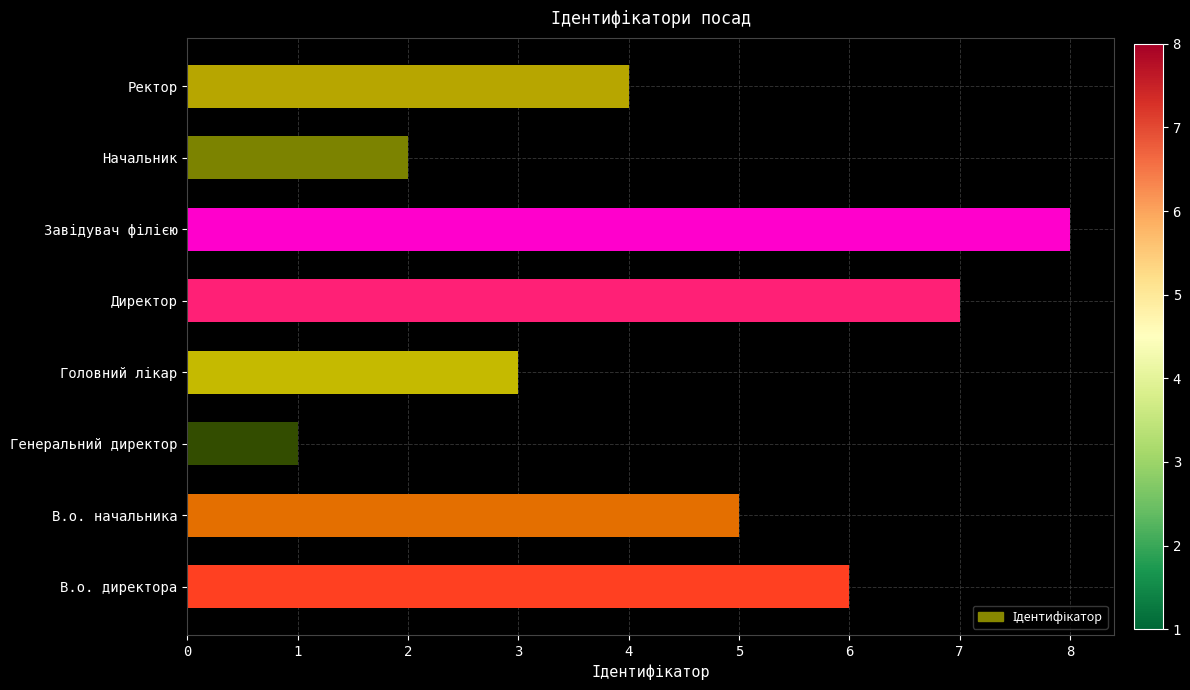

At which category does the chart reach its minimum across all series?

Генеральний директор